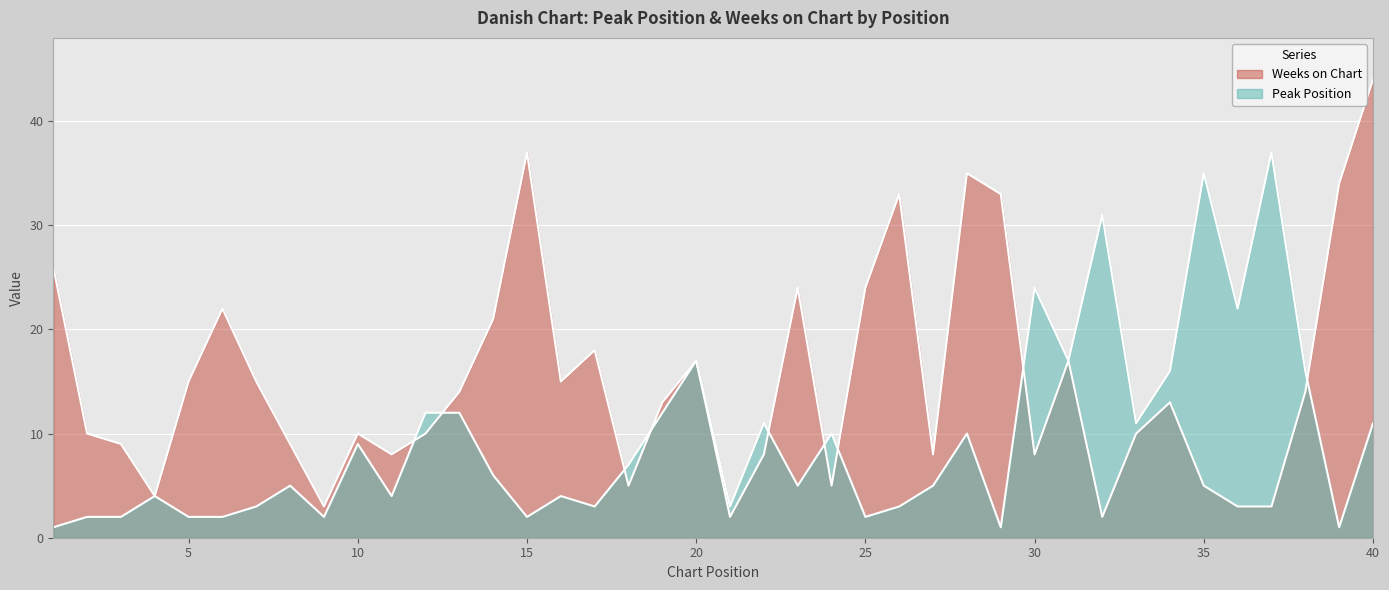

What is the minimum value for Peak Position?

1